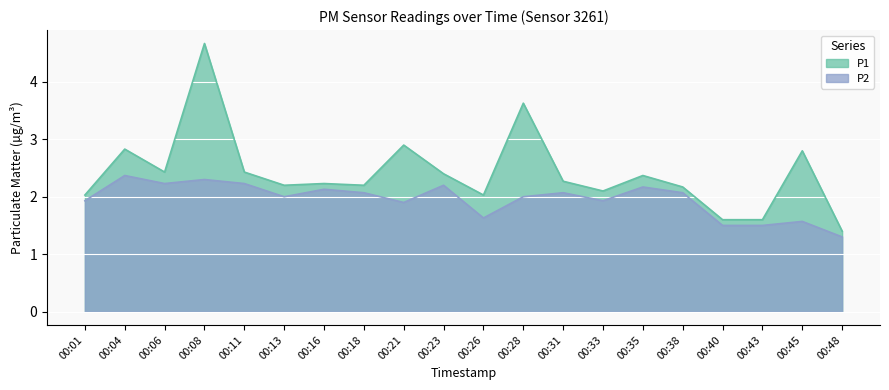

What is the value of the P1 point at the 16th from the left?

2.2